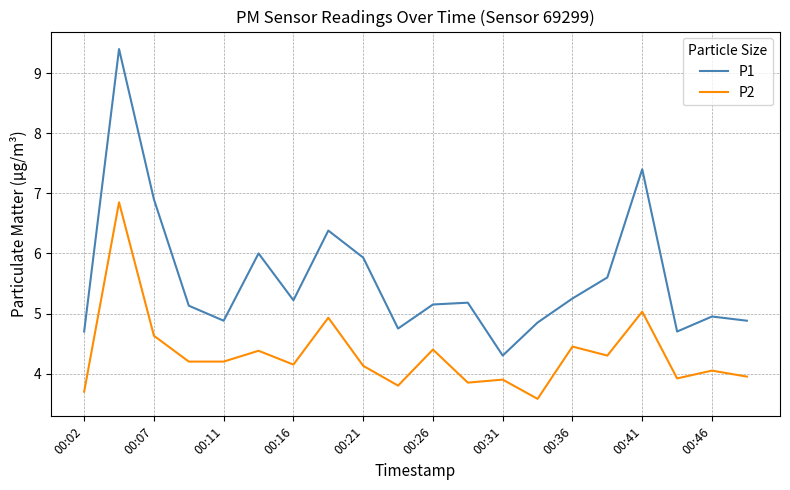

Which series has the largest range (max minus min)?

P1